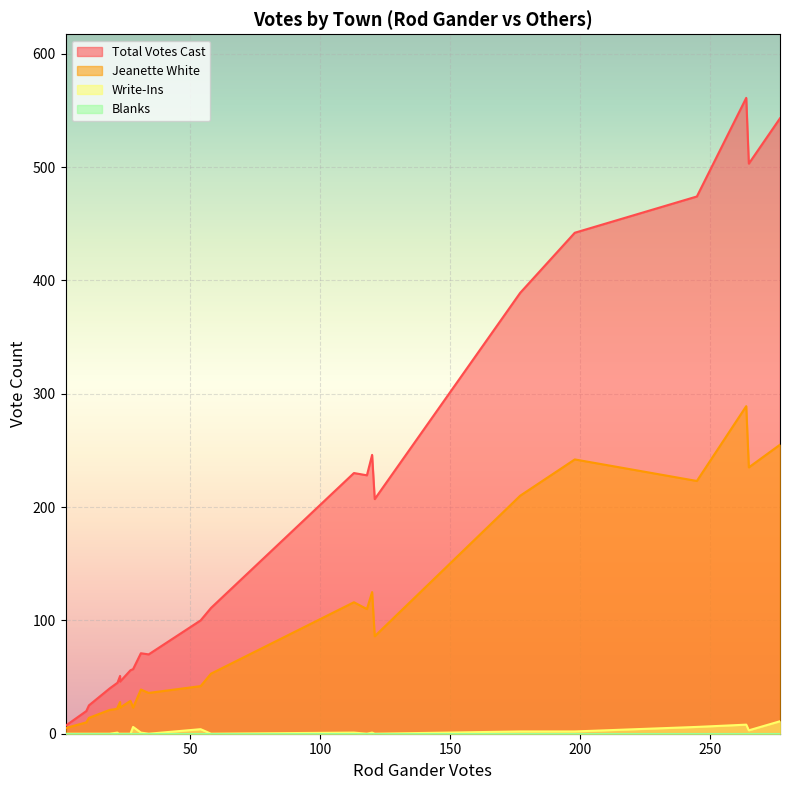

How many data points does each series have?

24